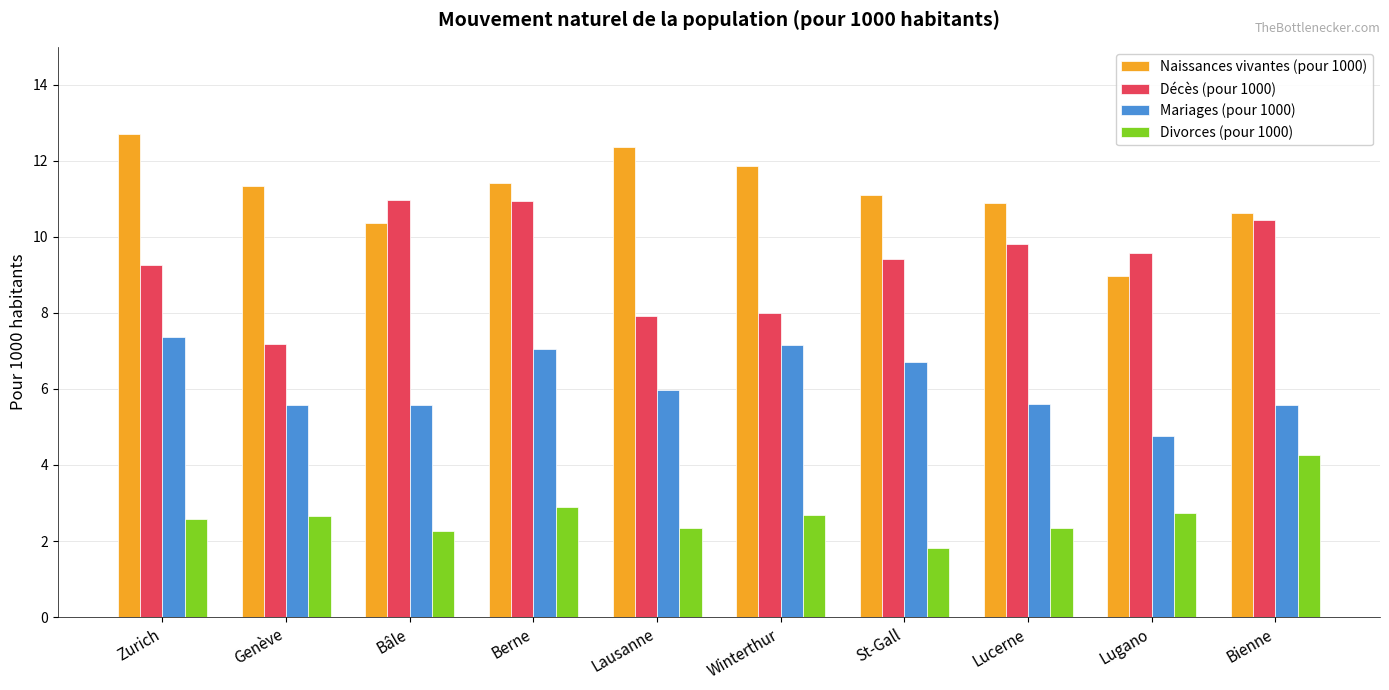

Rank the series at Bâle from highest to lowest value.

Décès (pour 1000), Naissances vivantes (pour 1000), Mariages (pour 1000), Divorces (pour 1000)